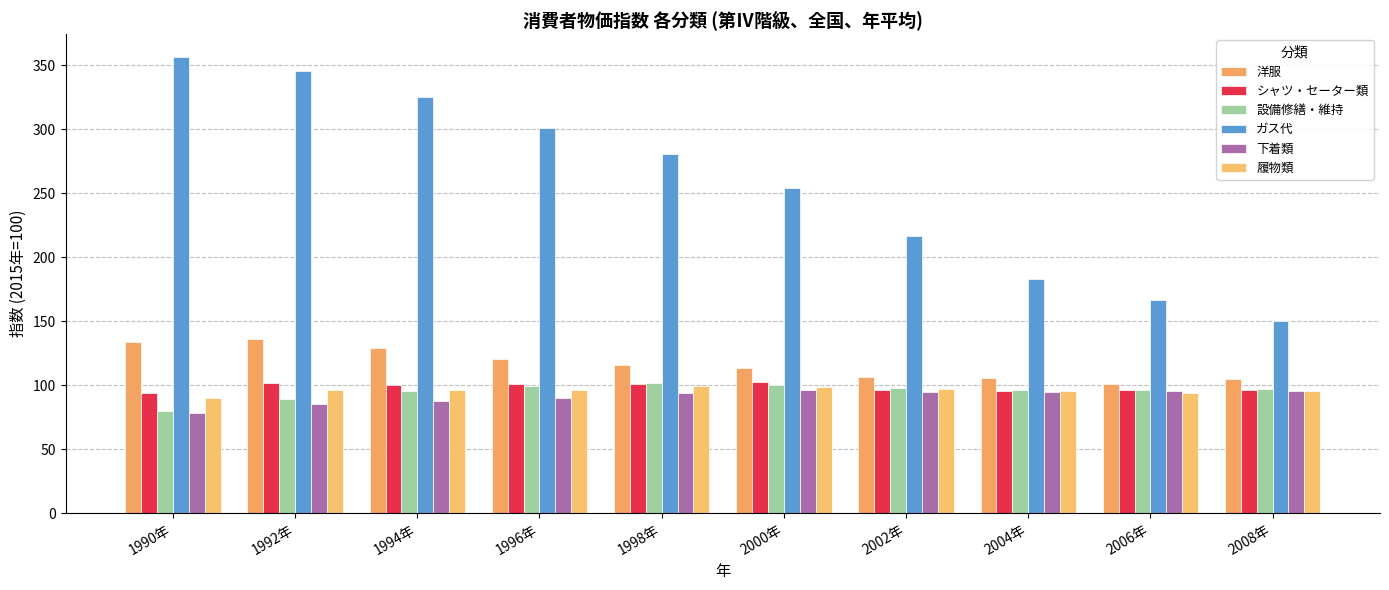

What is the average value of the 設備修繕・維持 series?

95.3